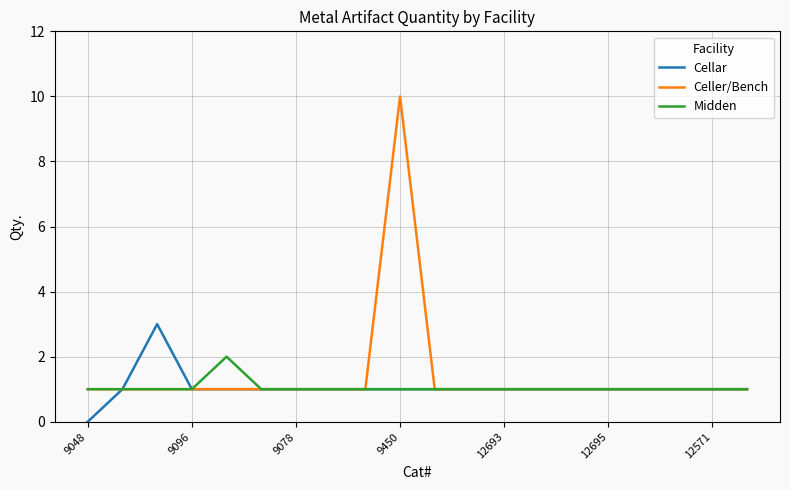

List the series in order of their peak value, lowest first.

Midden, Cellar, Celler/Bench